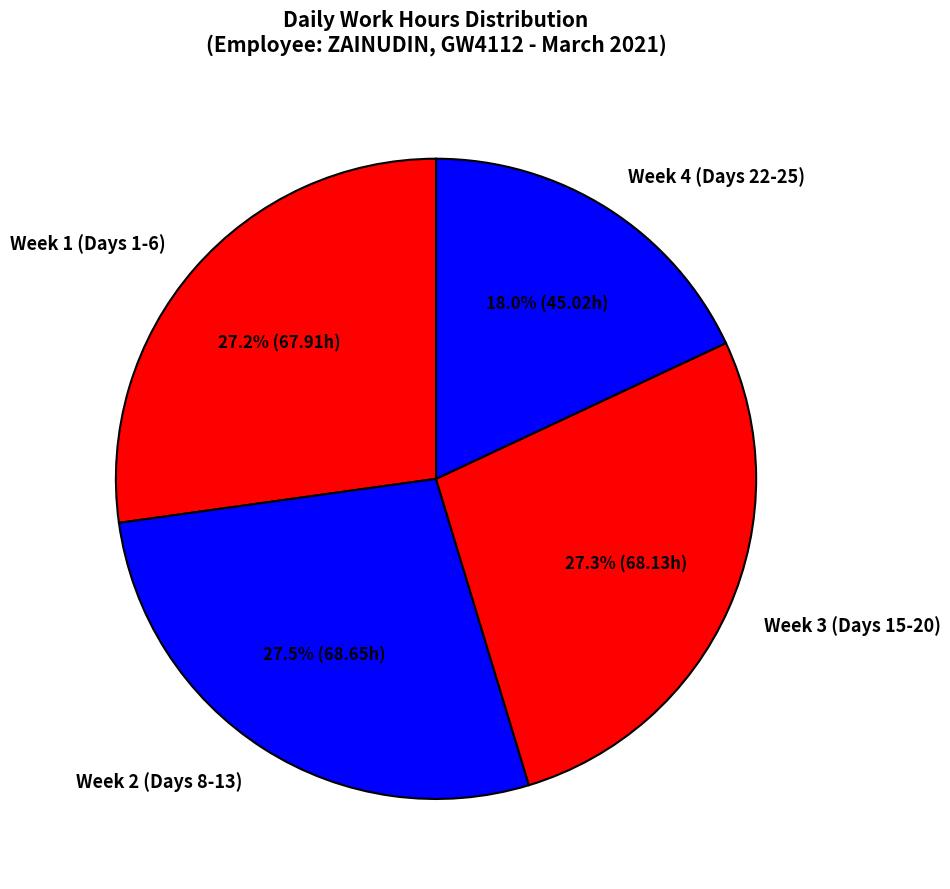

What portion of the pie excludes Week 4 (Days 22-25)?

82.0%